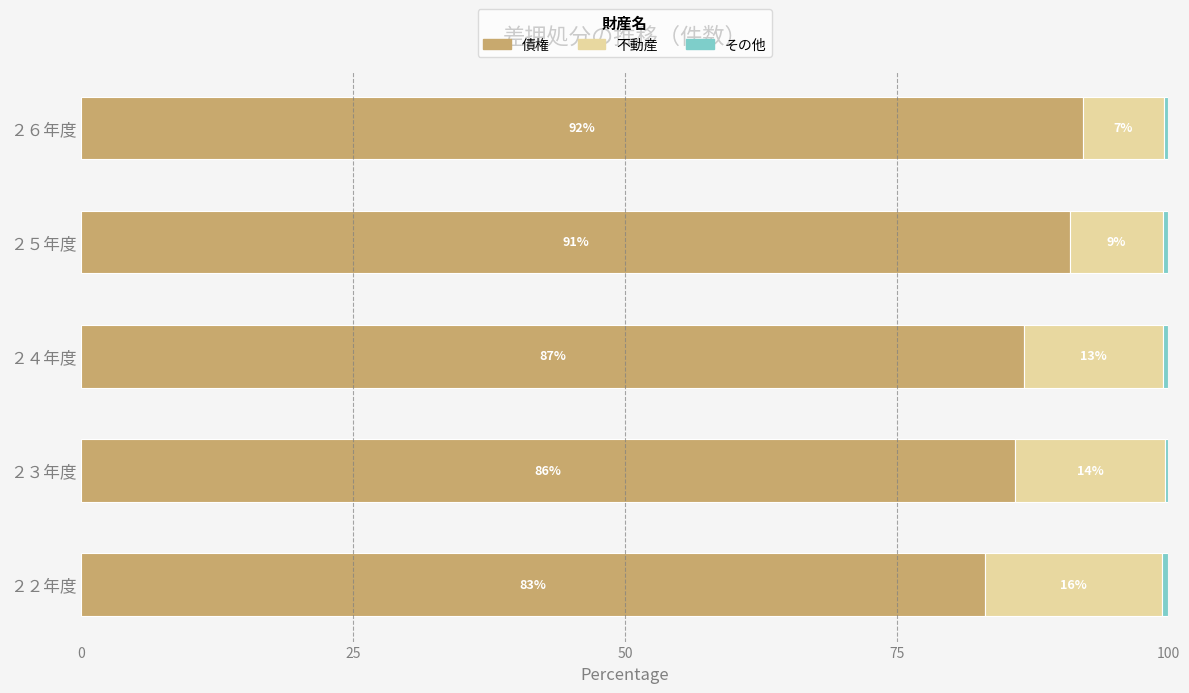

The value of 債権 at ２５年度 is 90.9. True or false?

True